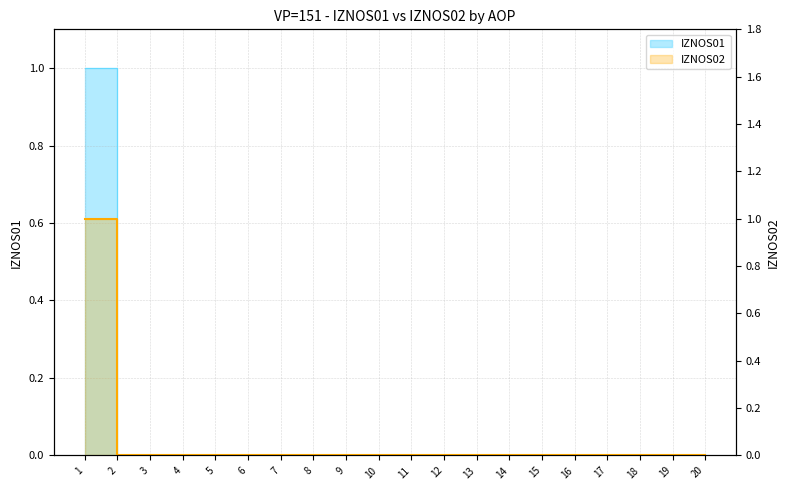

How many series are shown in this chart?

2